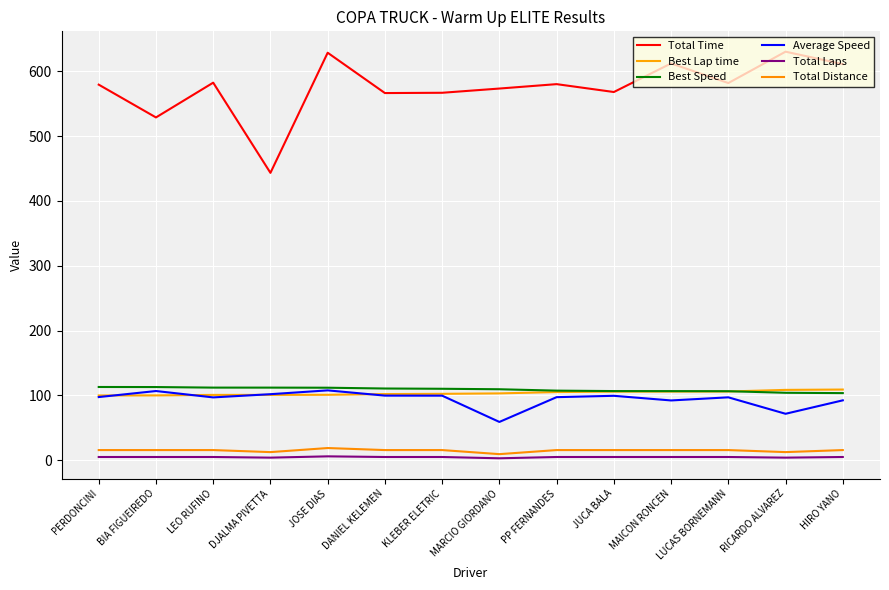

At which category does Total Time reach its first local valley?

BIA FIGUEIREDO